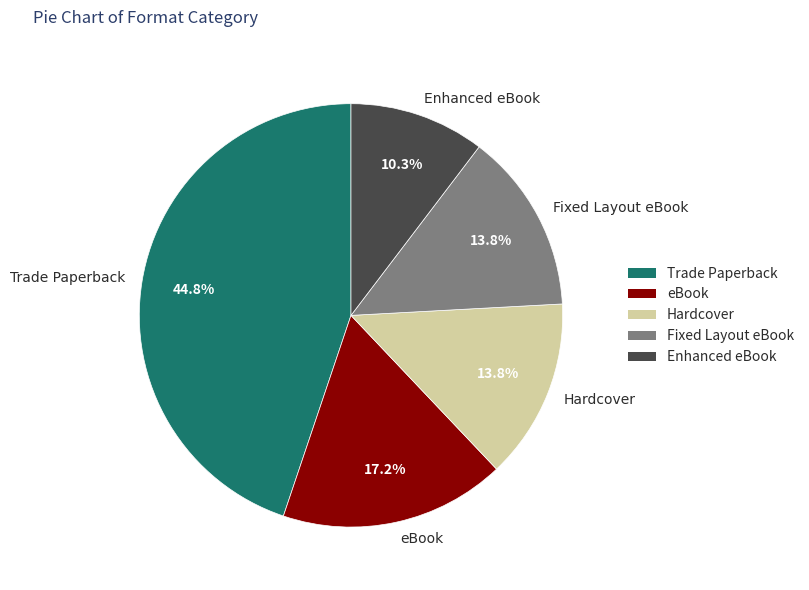

What percentage is the Enhanced eBook slice, to the nearest percent?

10%